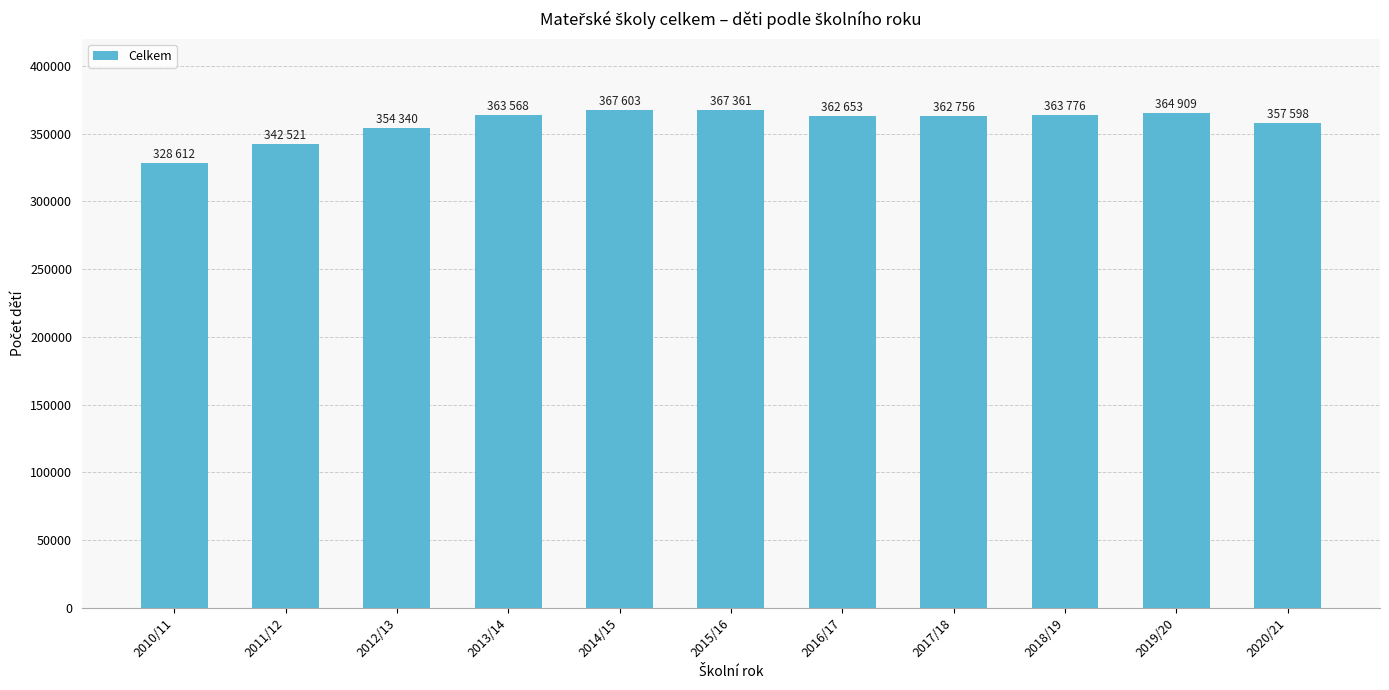

What is the value of the 11th bar from the left?

357598